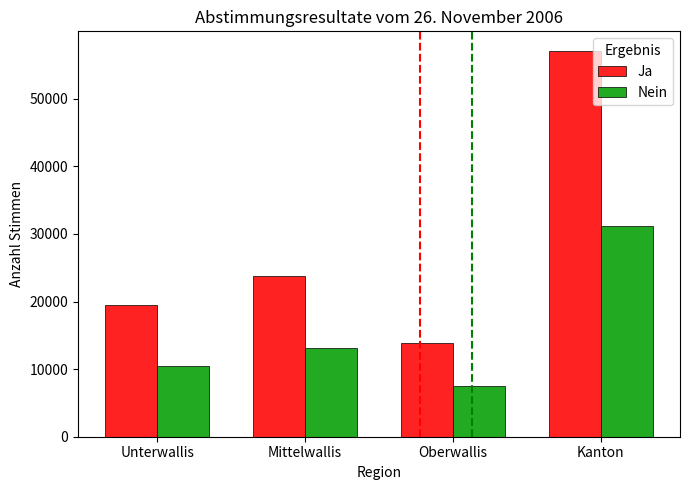

How many Ja values are between 19422 and 57104?

3